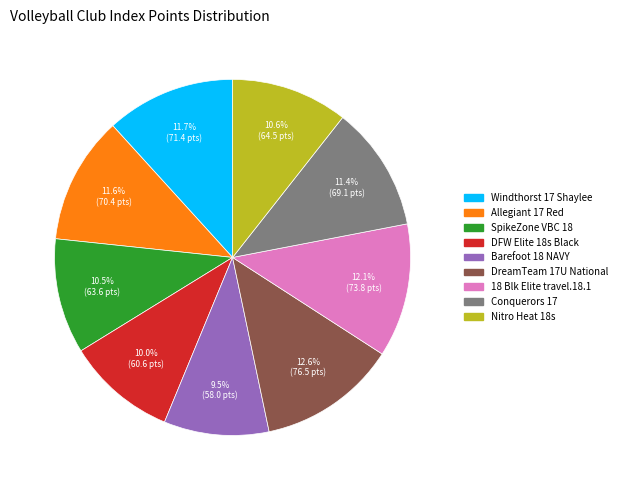

Between Nitro Heat 18s and Barefoot 18 NAVY, which is larger?

Nitro Heat 18s